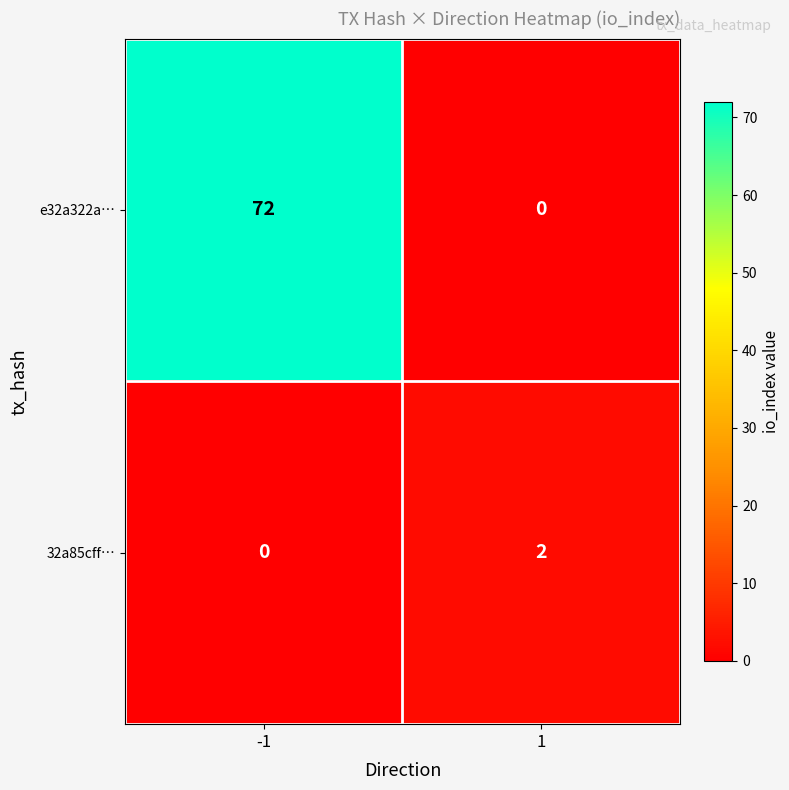

What is the spread (max minus min) of values at -1?

72